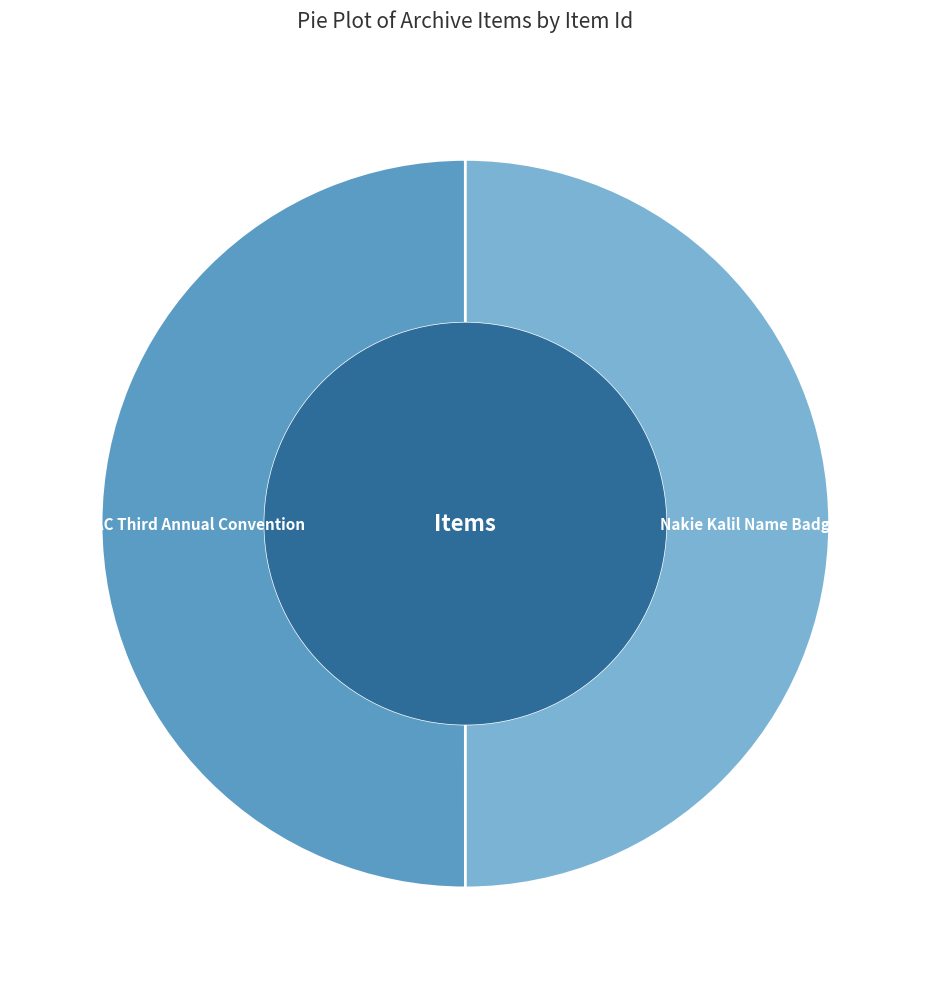

The Nakie Kalil Name Badge slice represents 50% of the pie. True or false?

True